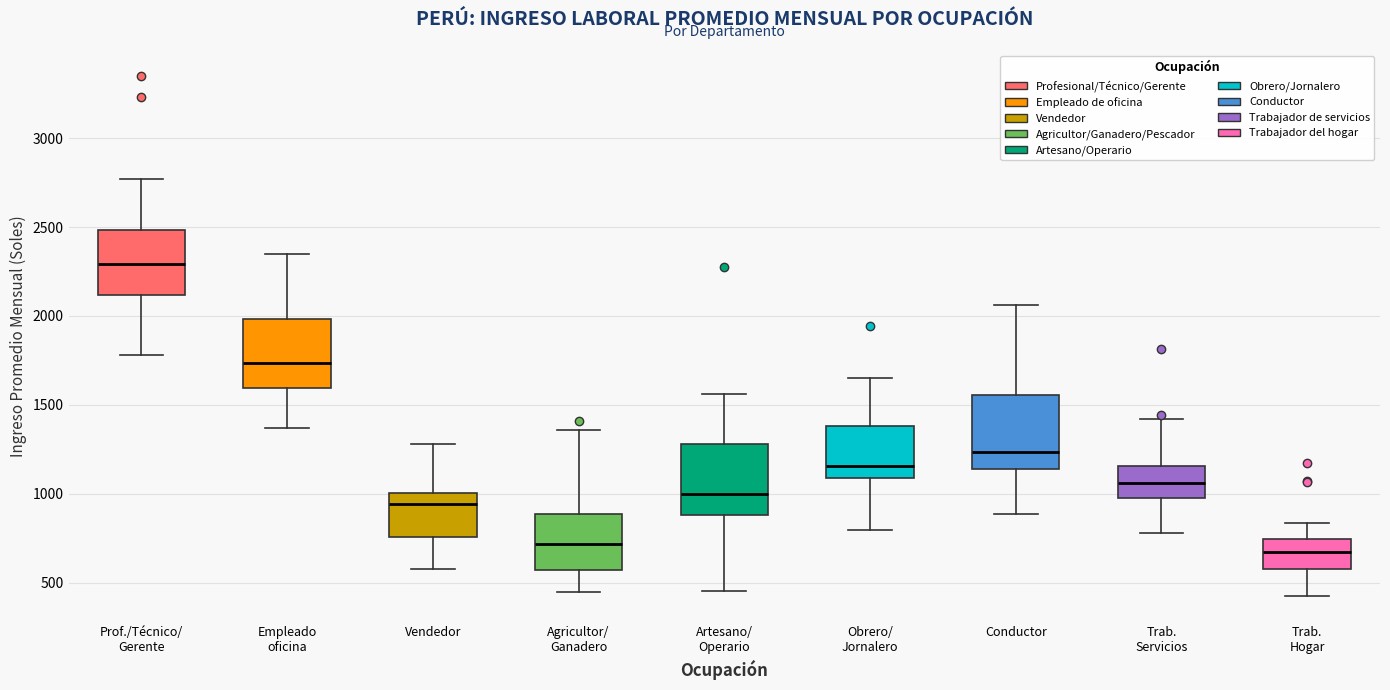

Reading left to right, transcribe this box plot: for each box, give where its median line is, the range the box spans, and where its two whiskers end, as read against the y-axis. The values are not printed on the chart, so give them approximately, as read against the axis.

Prof./Técnico/ Gerente: median 2300, box 2100 to 2500, whiskers 1800 to 2750
Empleado oficina: median 1750, box 1600 to 2000, whiskers 1350 to 2350
Vendedor: median 950, box 750 to 1000, whiskers 600 to 1300
Agricultor/ Ganadero: median 700, box 550 to 900, whiskers 450 to 1350
Artesano/ Operario: median 1000, box 900 to 1300, whiskers 450 to 1550
Obrero/ Jornalero: median 1150, box 1100 to 1400, whiskers 800 to 1650
Conductor: median 1250, box 1150 to 1550, whiskers 900 to 2050
Trab. Servicios: median 1050, box 950 to 1150, whiskers 800 to 1400
Trab. Hogar: median 650, box 550 to 750, whiskers 450 to 850